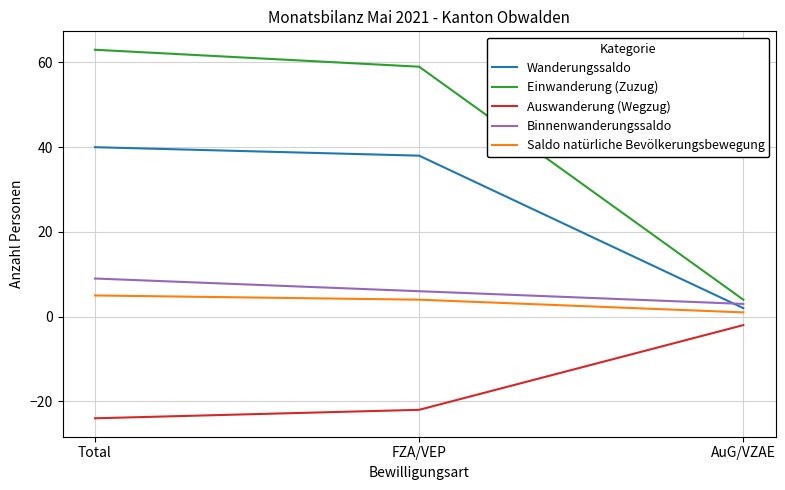

What is the total value across all series at FZA/VEP?

85